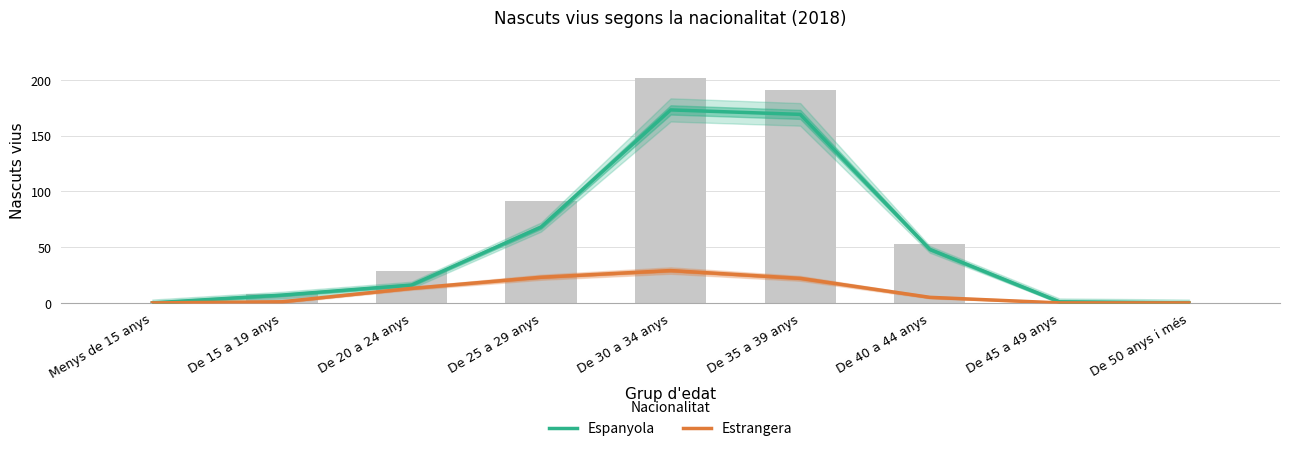

How many distinct data groups are displayed?

2